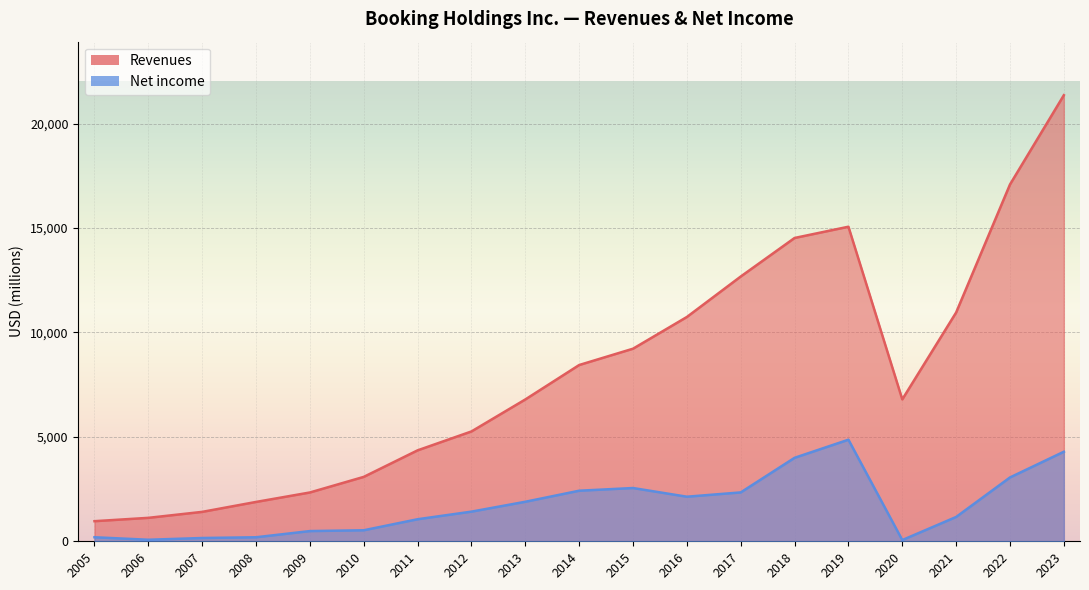

Rank the series by their maximum value, from lowest to highest.

Net income, Revenues